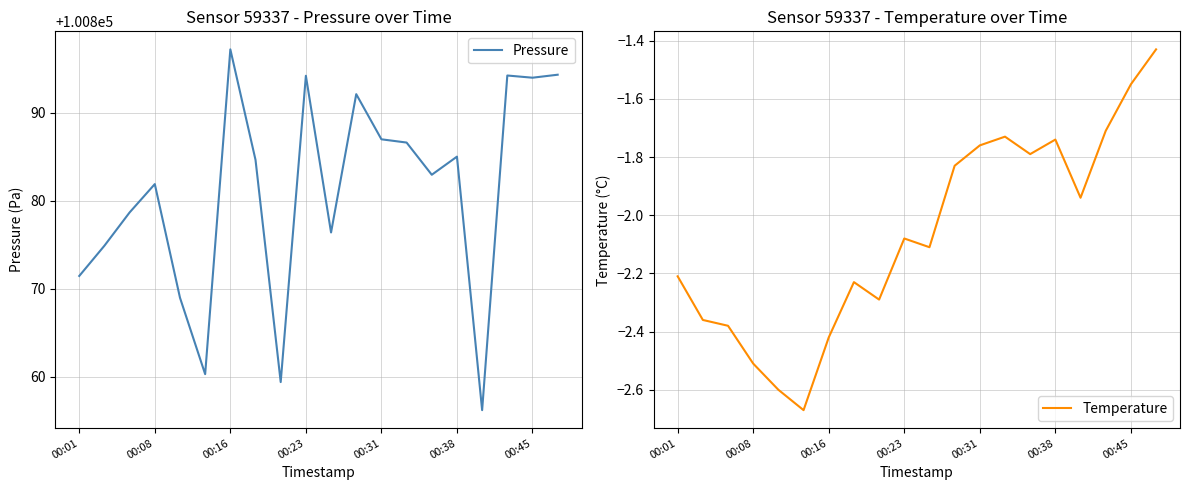

Which series has the largest total across all categories?

Pressure